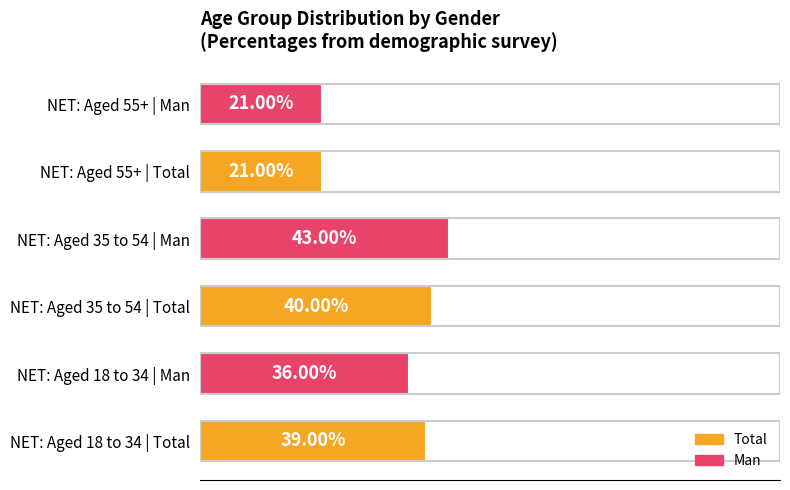

Are the bars horizontal?

Yes